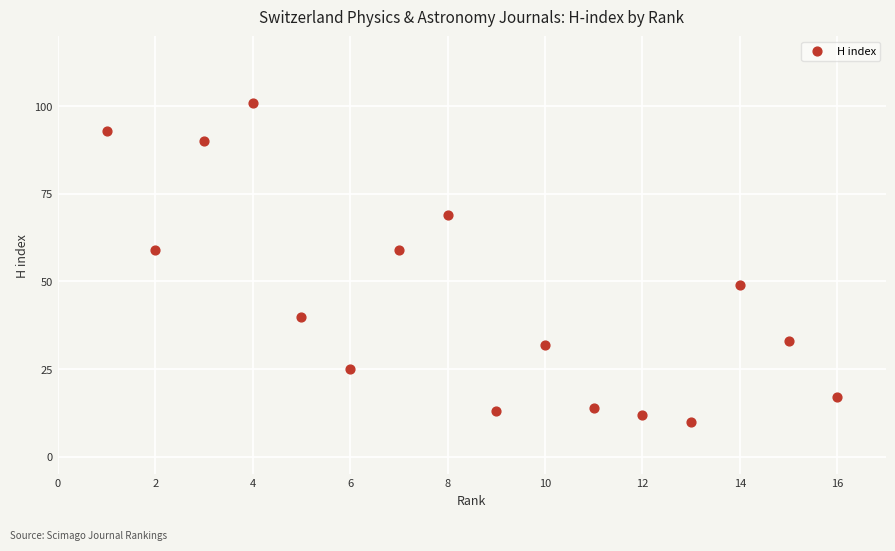

What is the range of Y values (max minus min)?

91